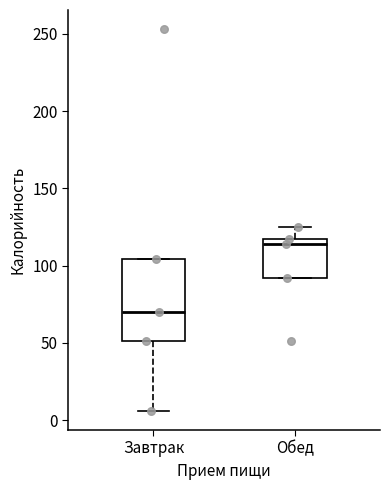

Where does the upper whisker of the box for Обед end on the y-axis? The values are not printed on the chart, so give them approximately, as read against the axis.

125